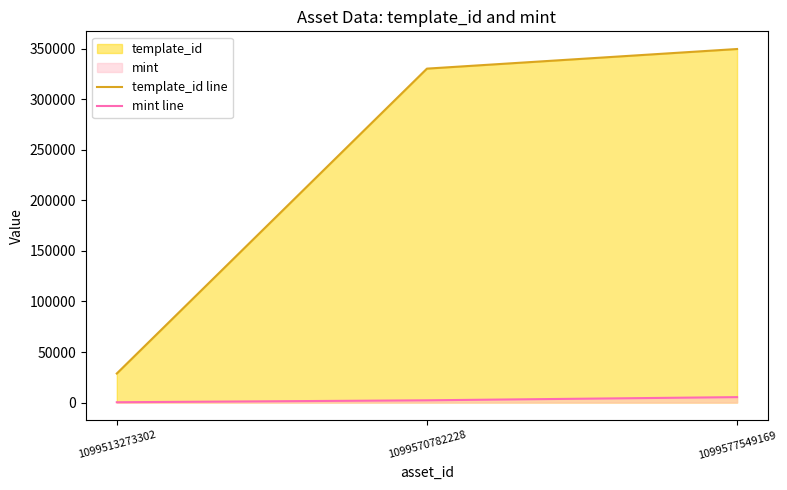

What is the value of the mint line point at the 3rd from the left?

5396